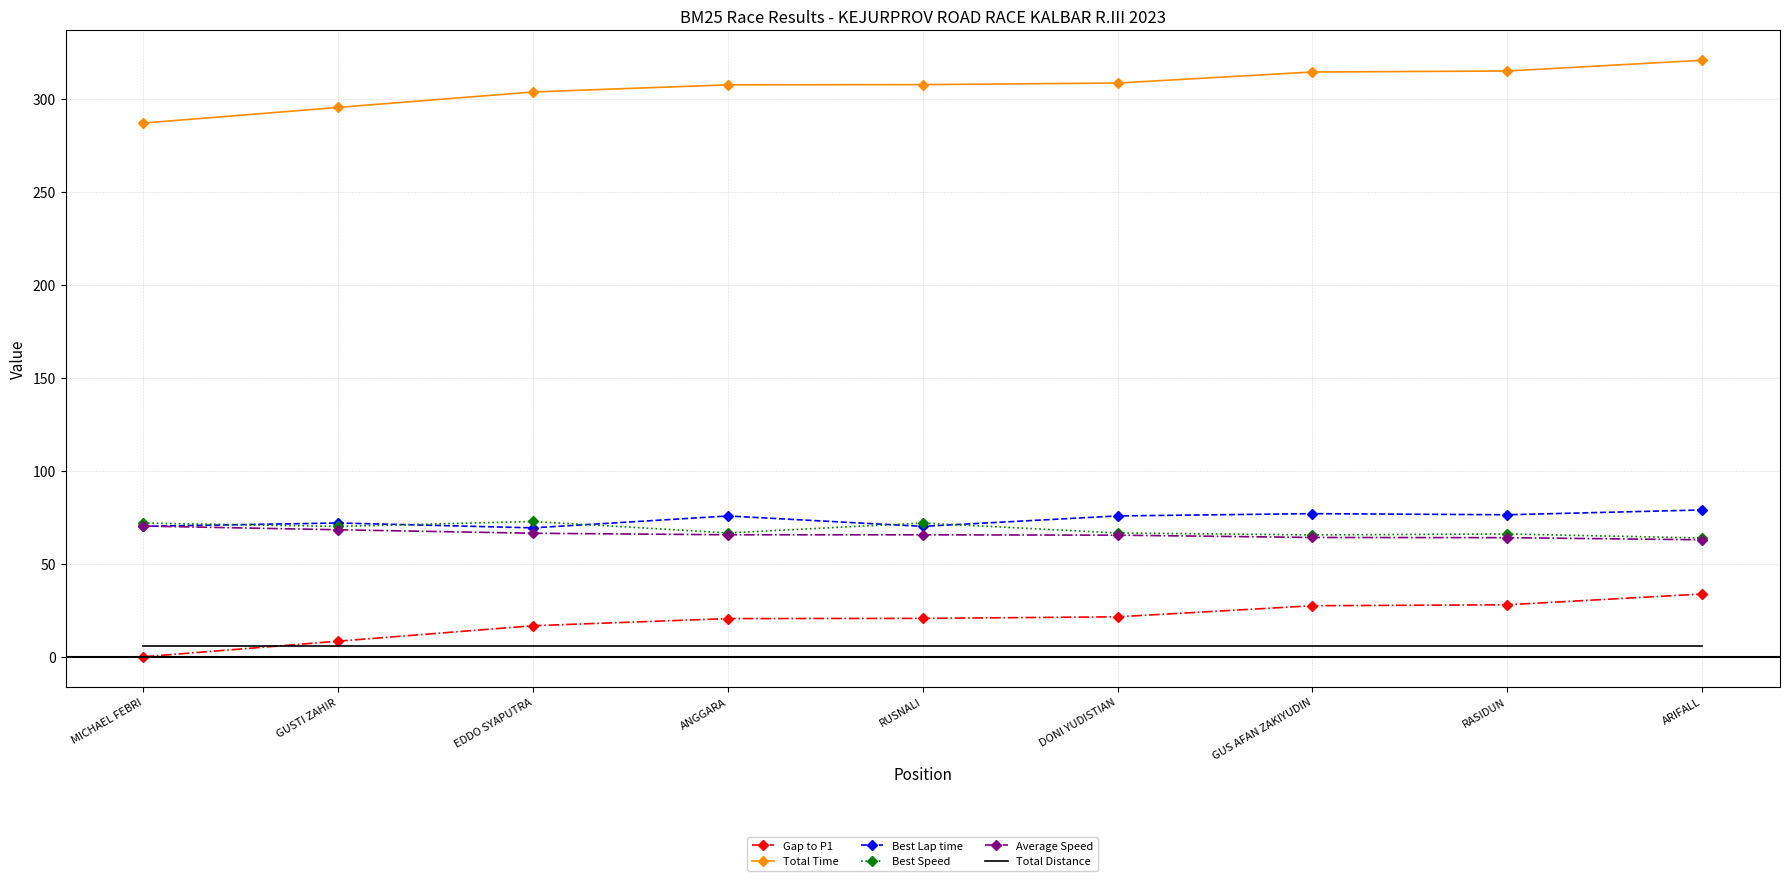

Which category has the lowest value across all series?

MICHAEL FEBRI